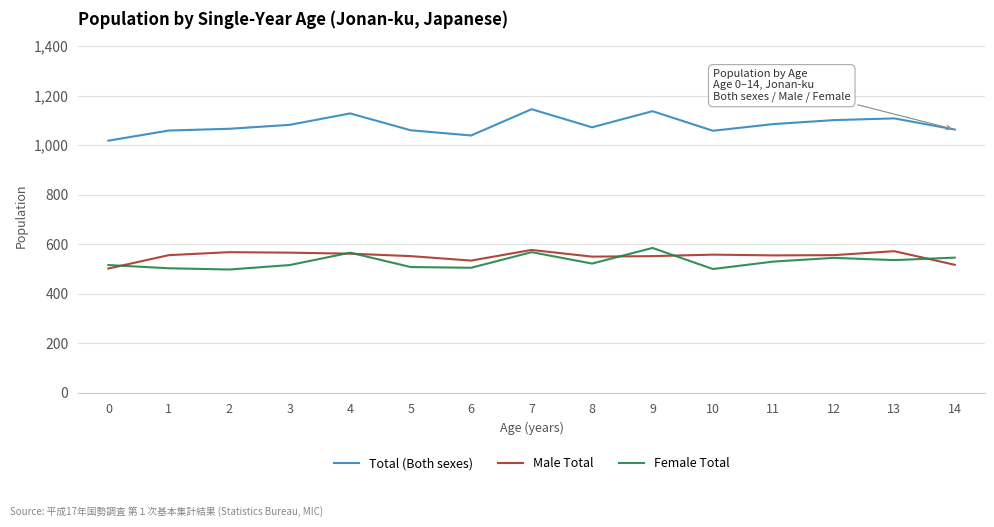

What are all the series names shown in the legend?

Total (Both sexes), Male Total, Female Total